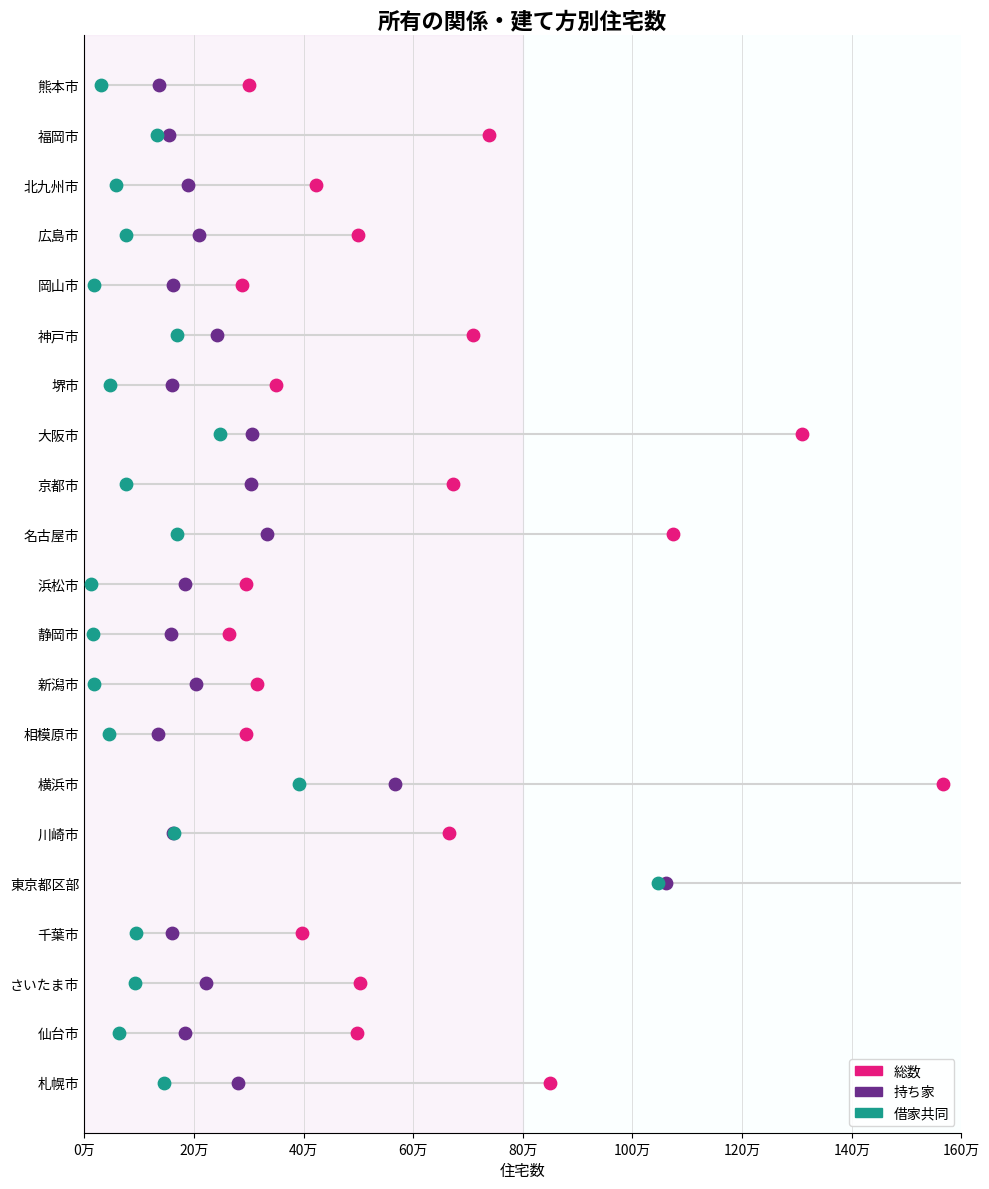

Which series has the largest total across all categories?

総数